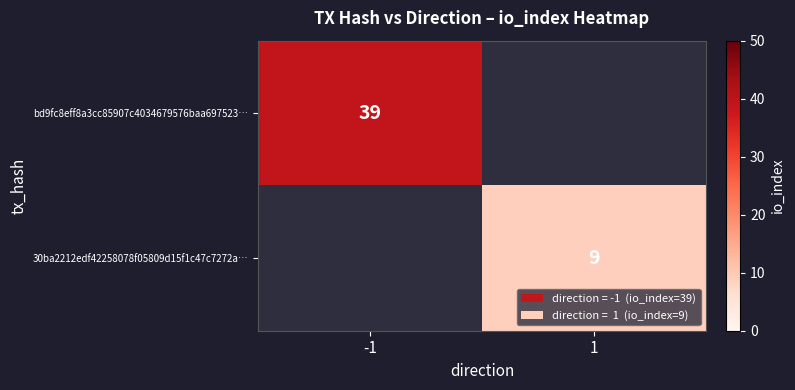

What is the minimum value shown in the chart?

9.0